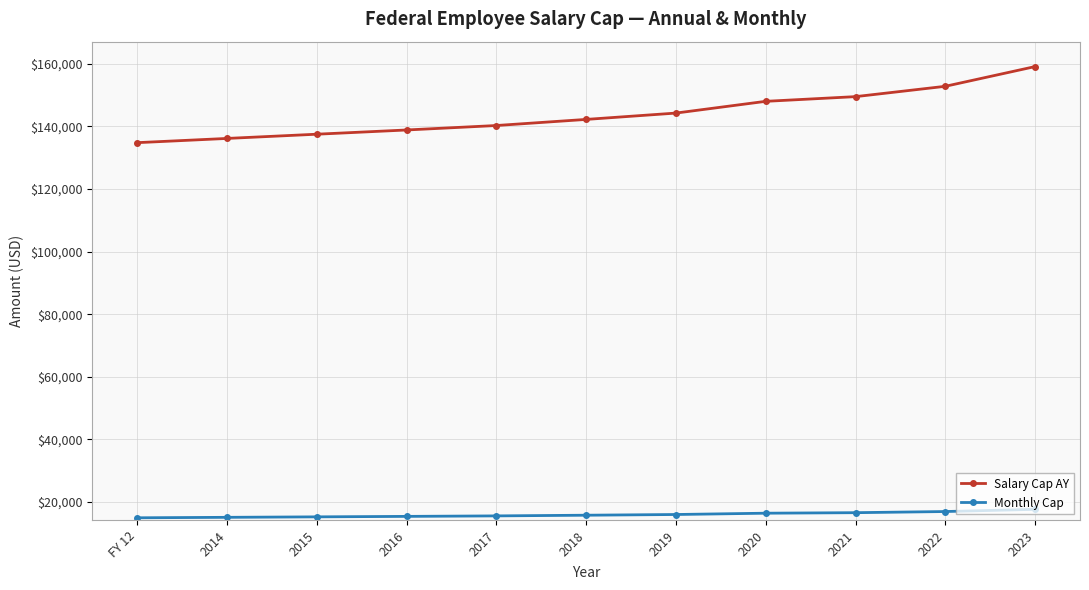

What is the label of the 4th point from the left?

2016